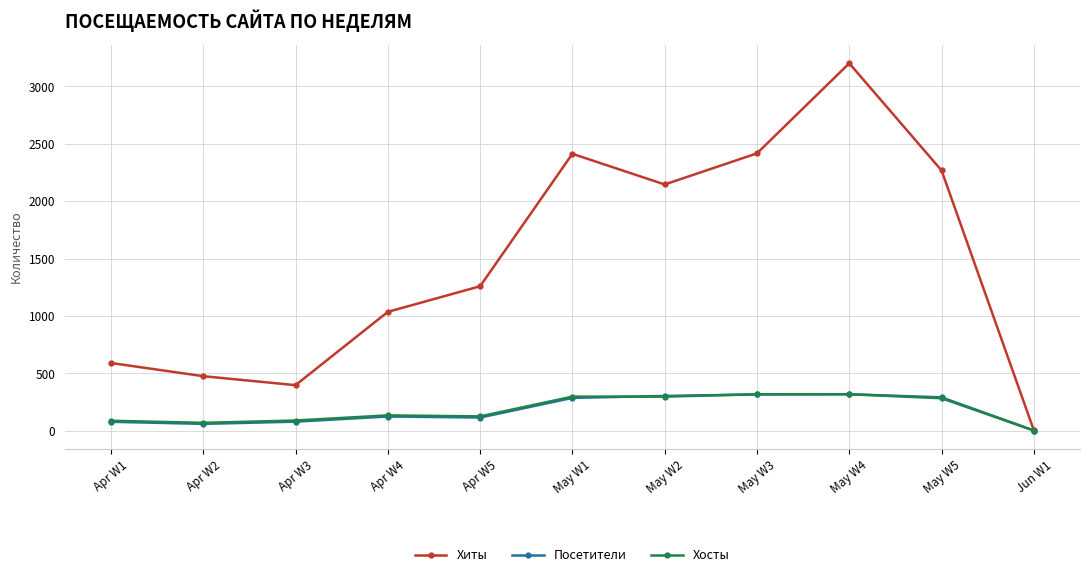

How many categories are shown in the chart?

11